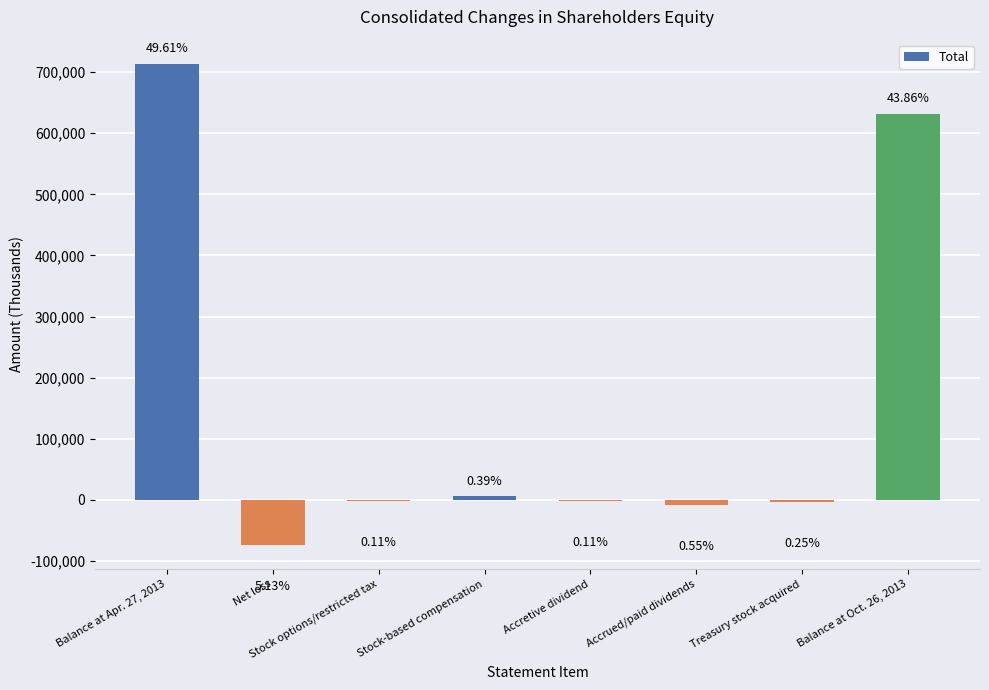

List the labels in order of value, smallest first.

Net loss, Accrued/paid dividends, Treasury stock acquired, Stock options/restricted tax, Accretive dividend, Stock-based compensation, Balance at Oct. 26, 2013, Balance at Apr. 27, 2013